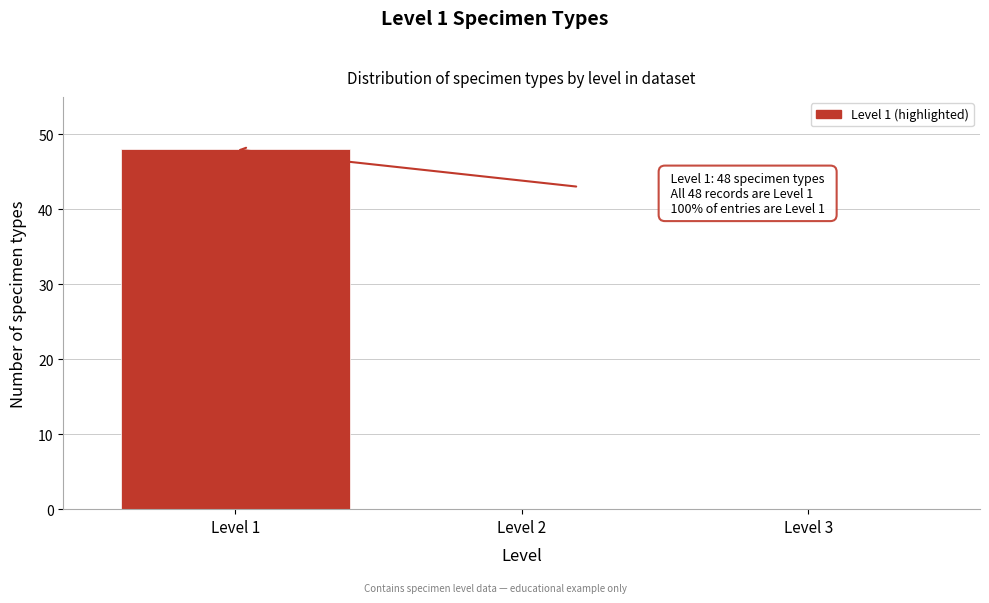

Reading right to left, what are all the values shown in this chart?

Level 3=0	Level 2=0	Level 1=48